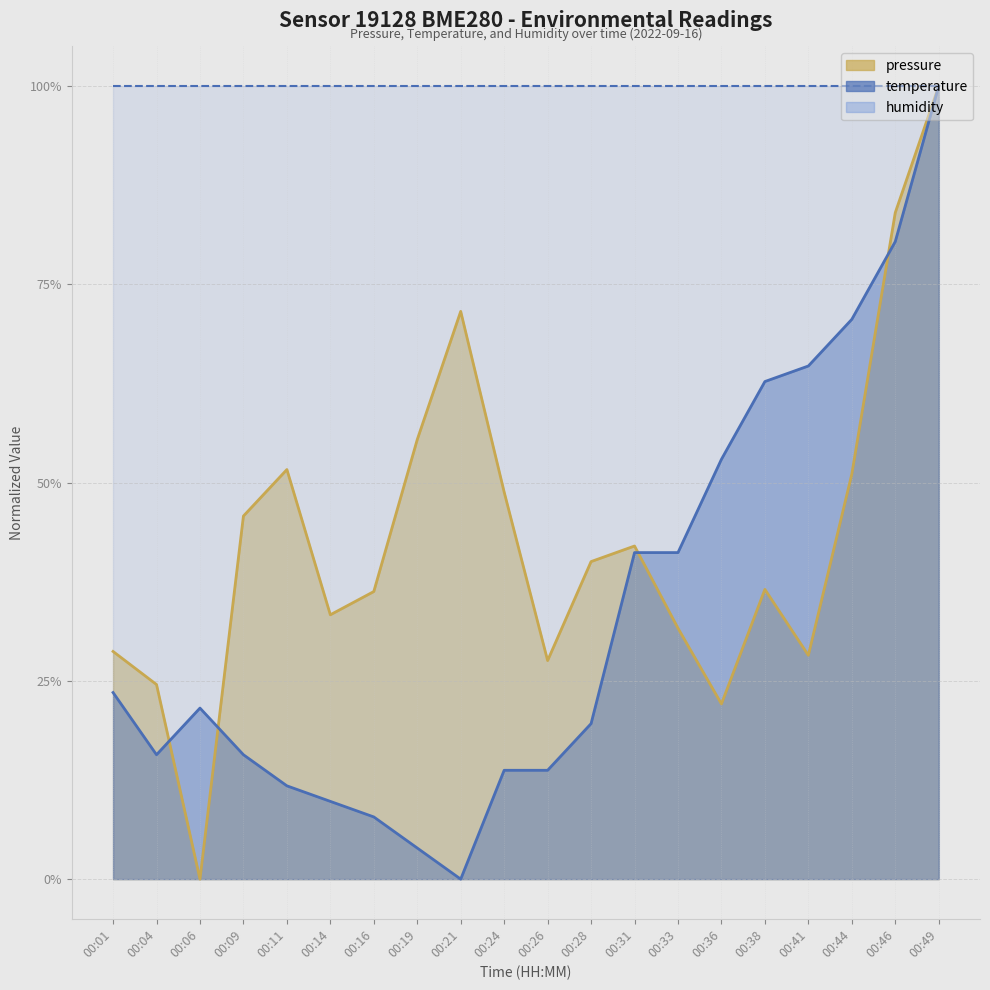

The value of pressure at 00:38 is 0.5. True or false?

False